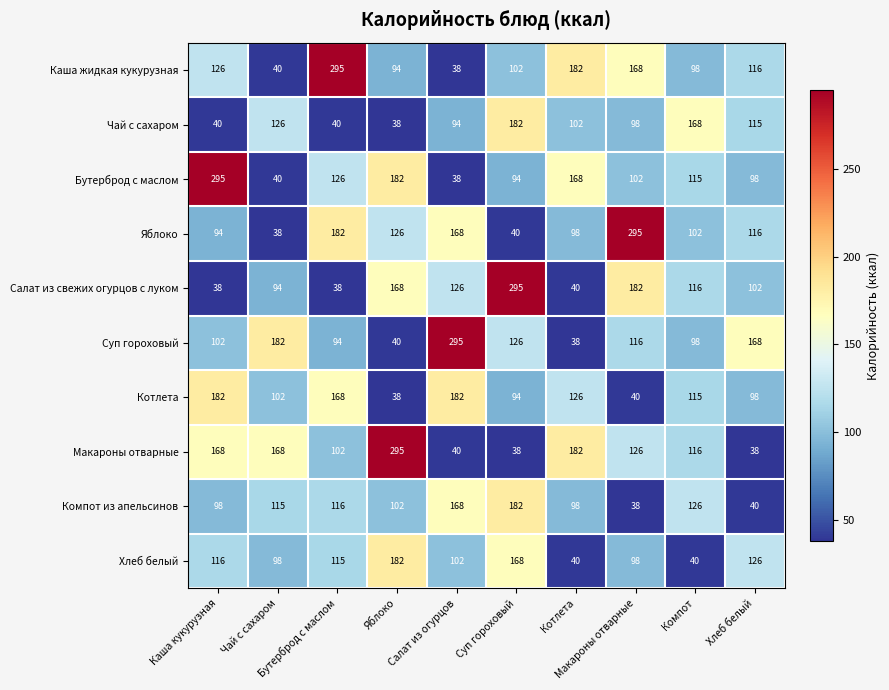

Which series has the largest total across all categories?

Макароны отварные